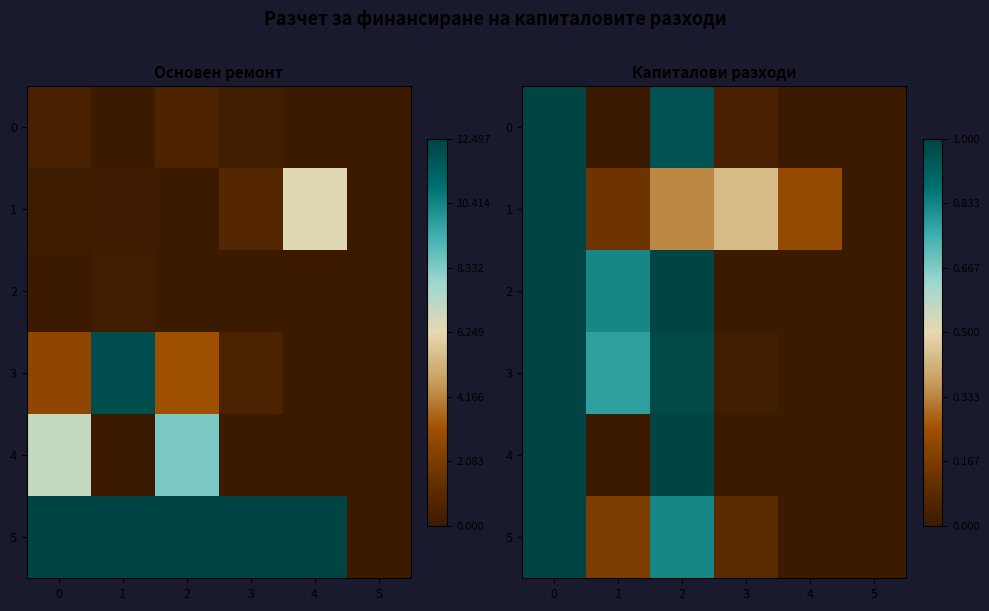

List the labels in order of 3 value, largest first.

0, 2, 1, 3, 4, 5